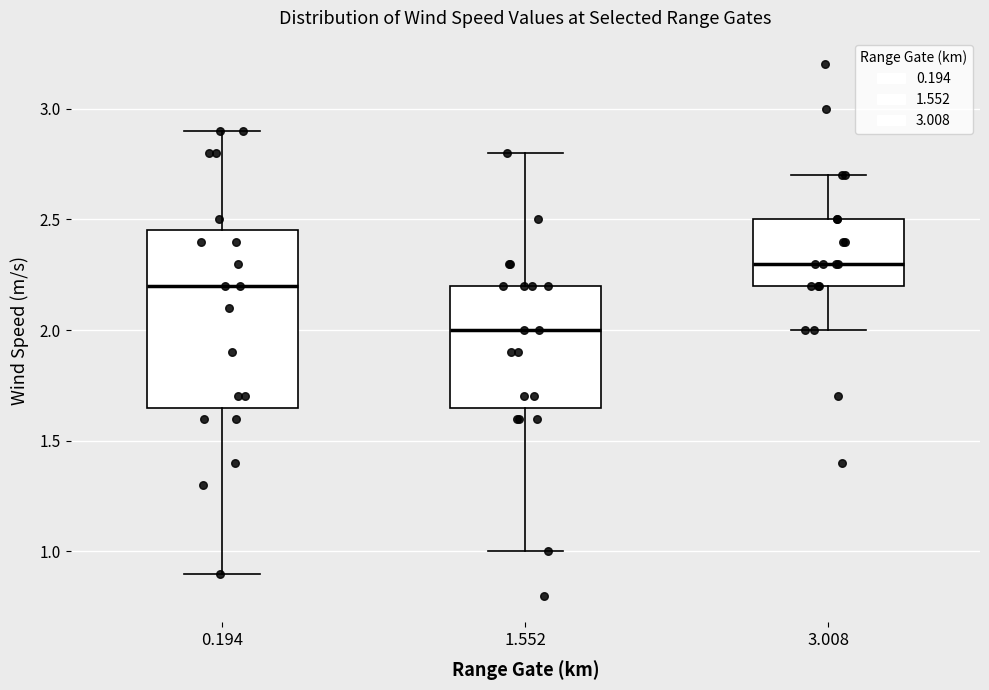

Which box has the lowest median line?

1.552